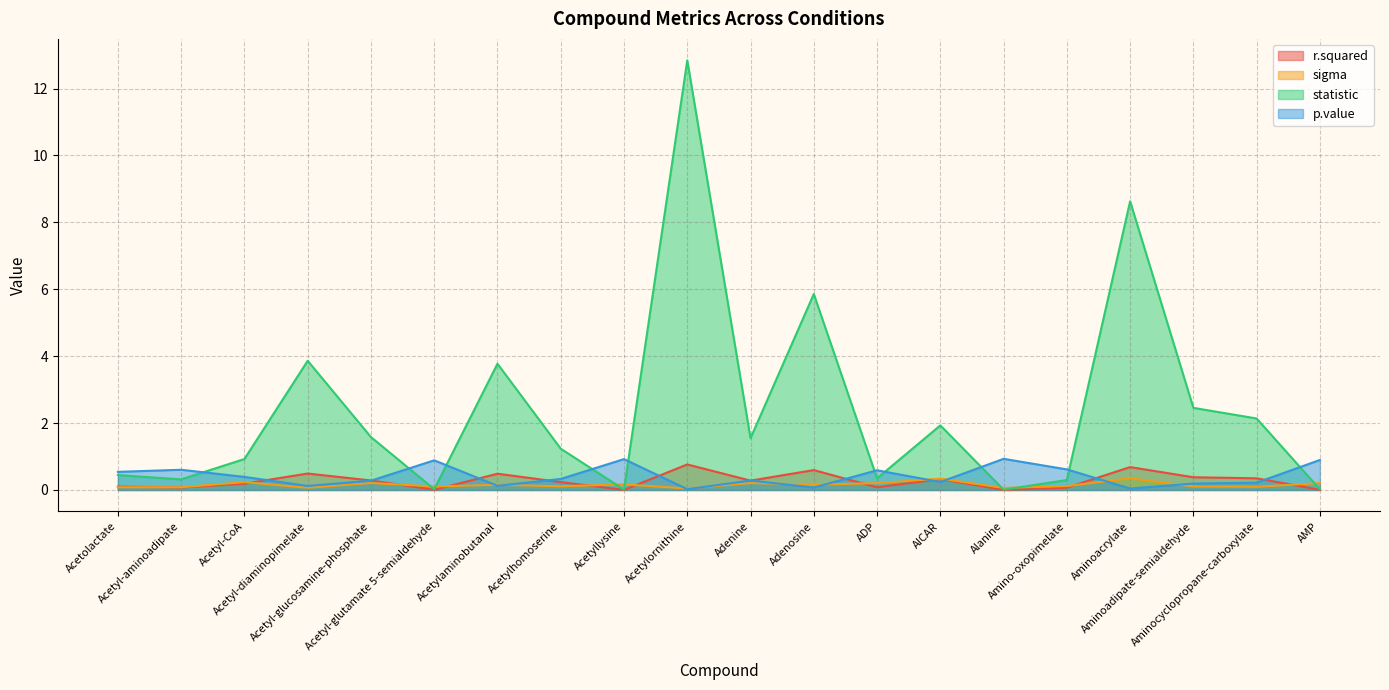

Where is r.squared nearest to the value 0?

Alanine